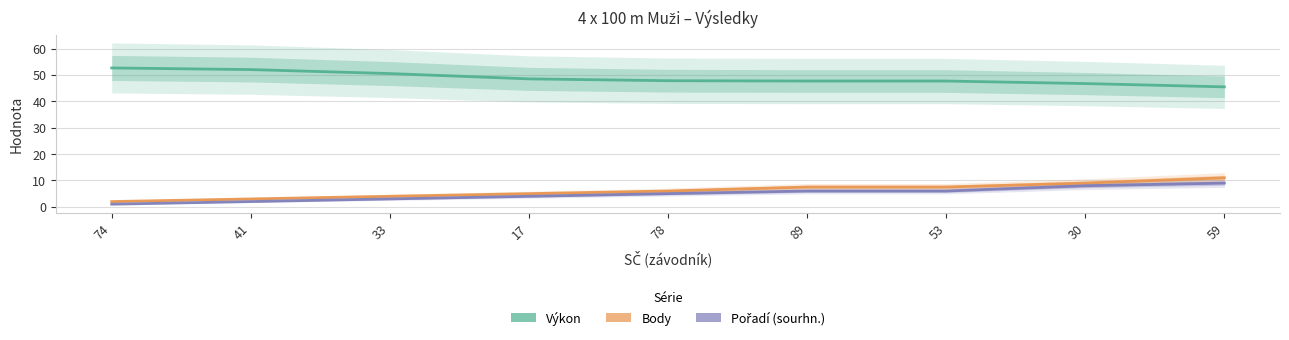

True or false: Pořadí (sourhn.) has a value of 7.9 at 89.

False